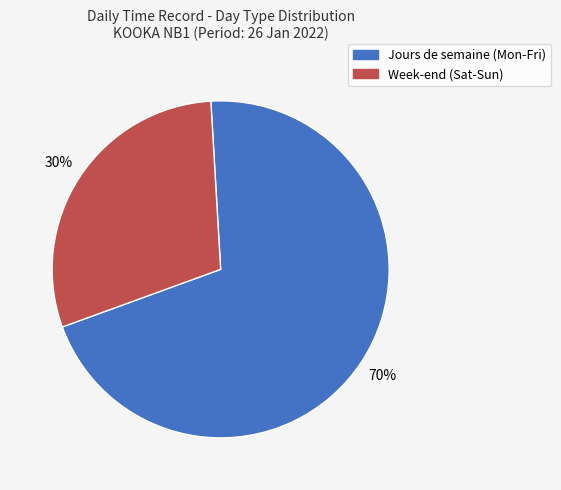

How many slices are in this pie chart?

2